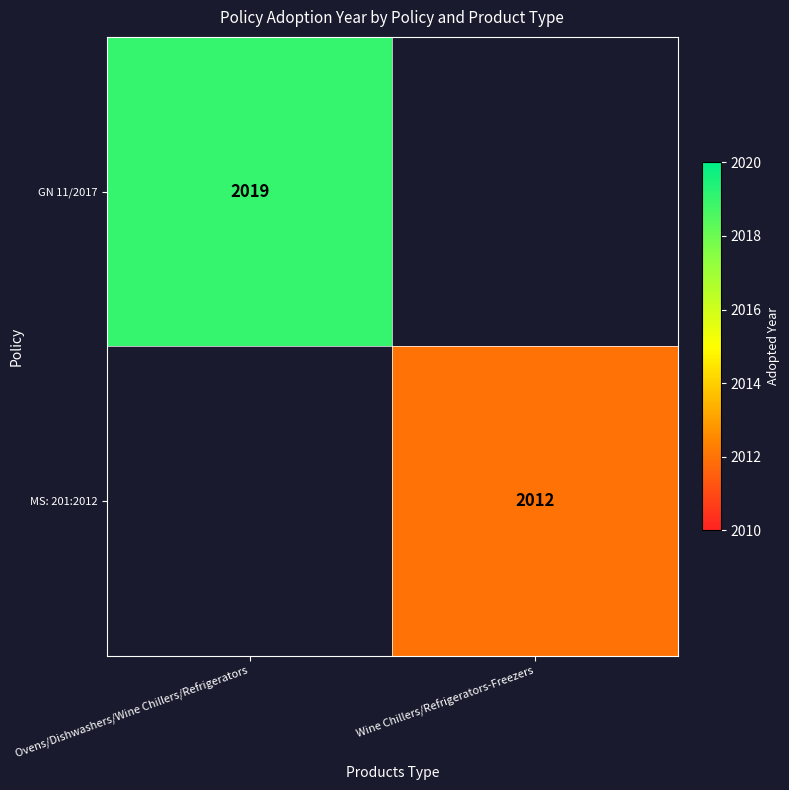

The MS: 201:2012 series shows 3027 at Wine Chillers/Refrigerators-Freezers. True or false?

False